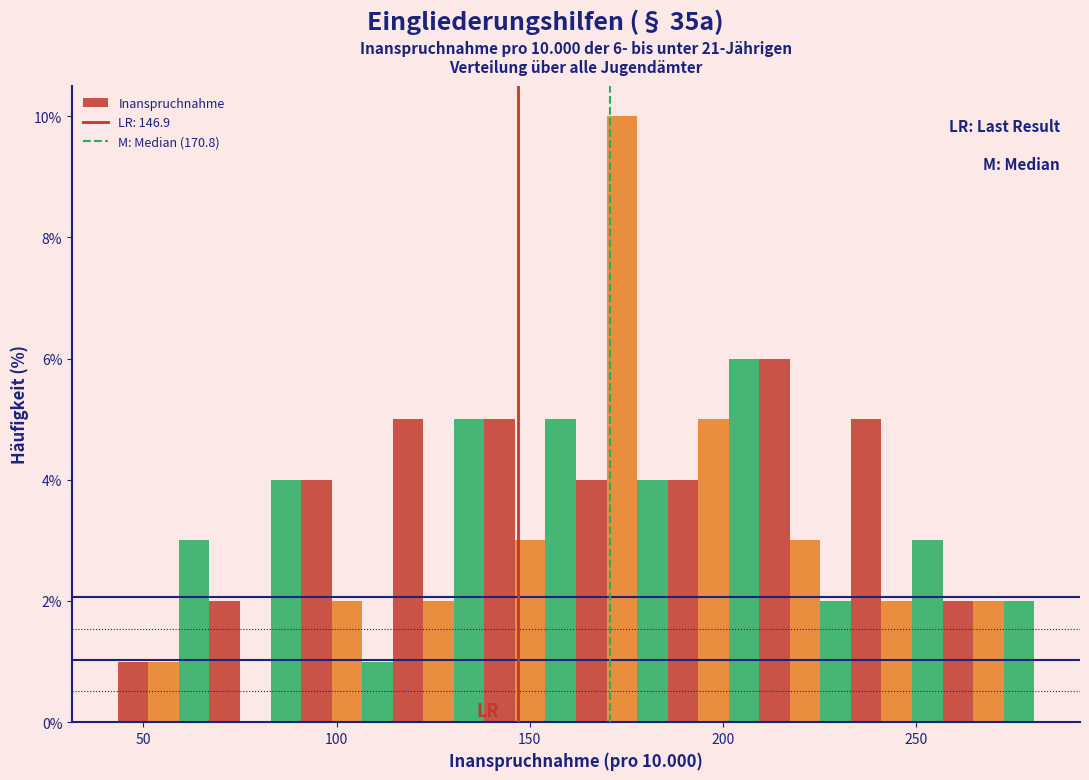

Read against the x-axis, roughly where is the centre of the tallest bar?

175